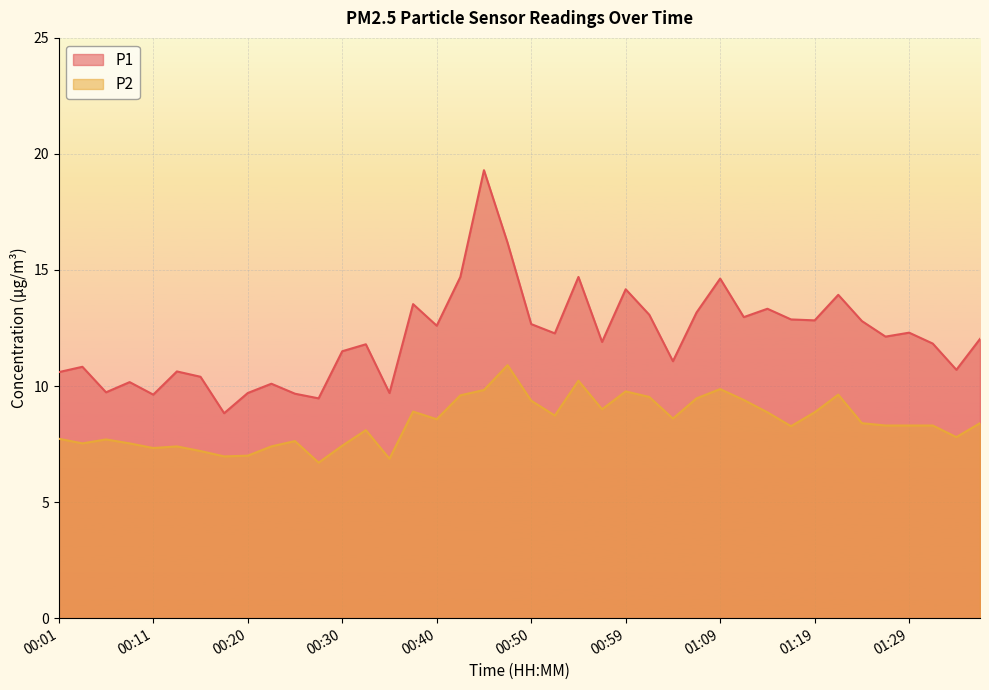

What is the greatest value displayed?

19.3